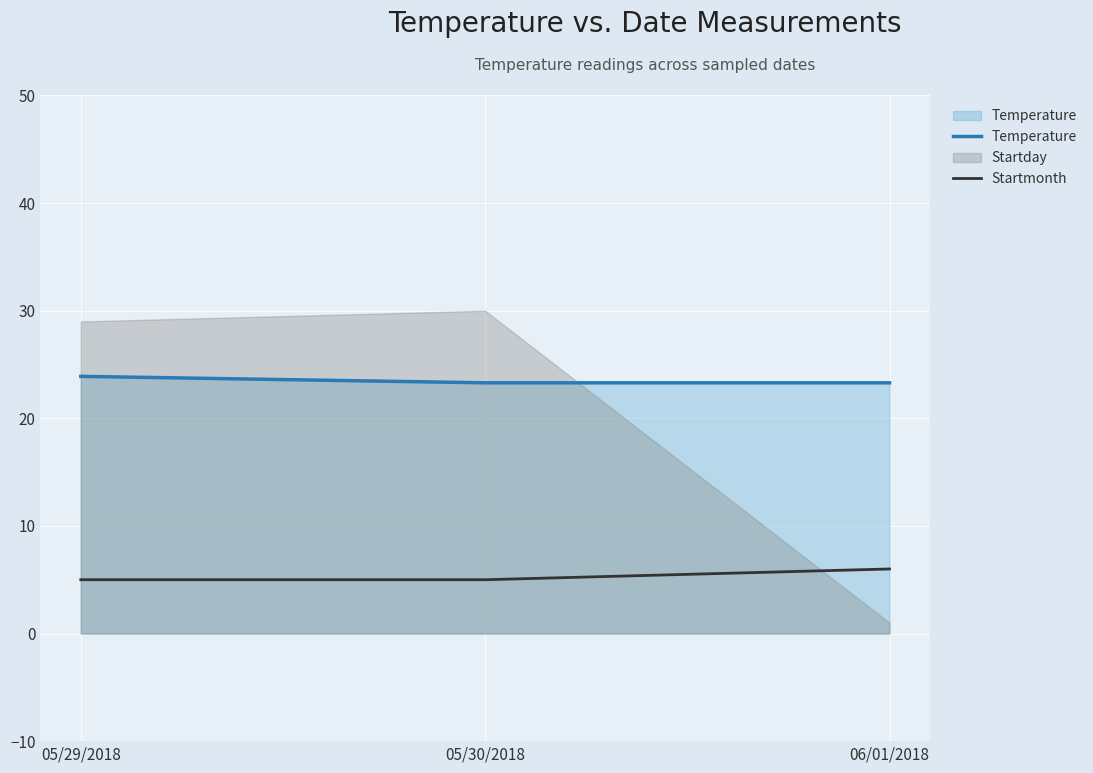

What is the sum of the Startmonth values at 05/30/2018 and 05/29/2018?

10.0